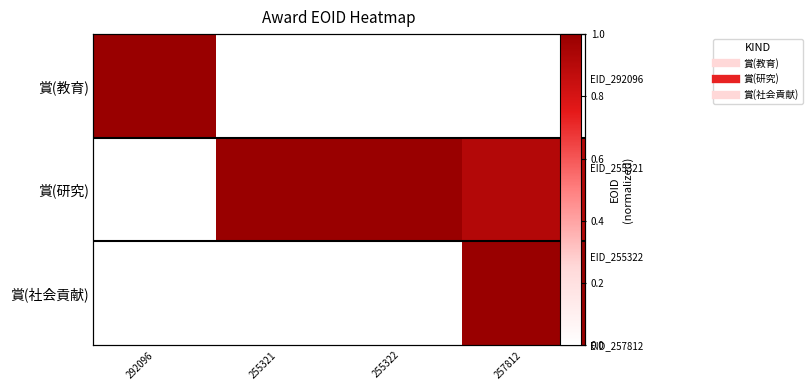

Which category has the highest value in the 賞(教育) series?

292096